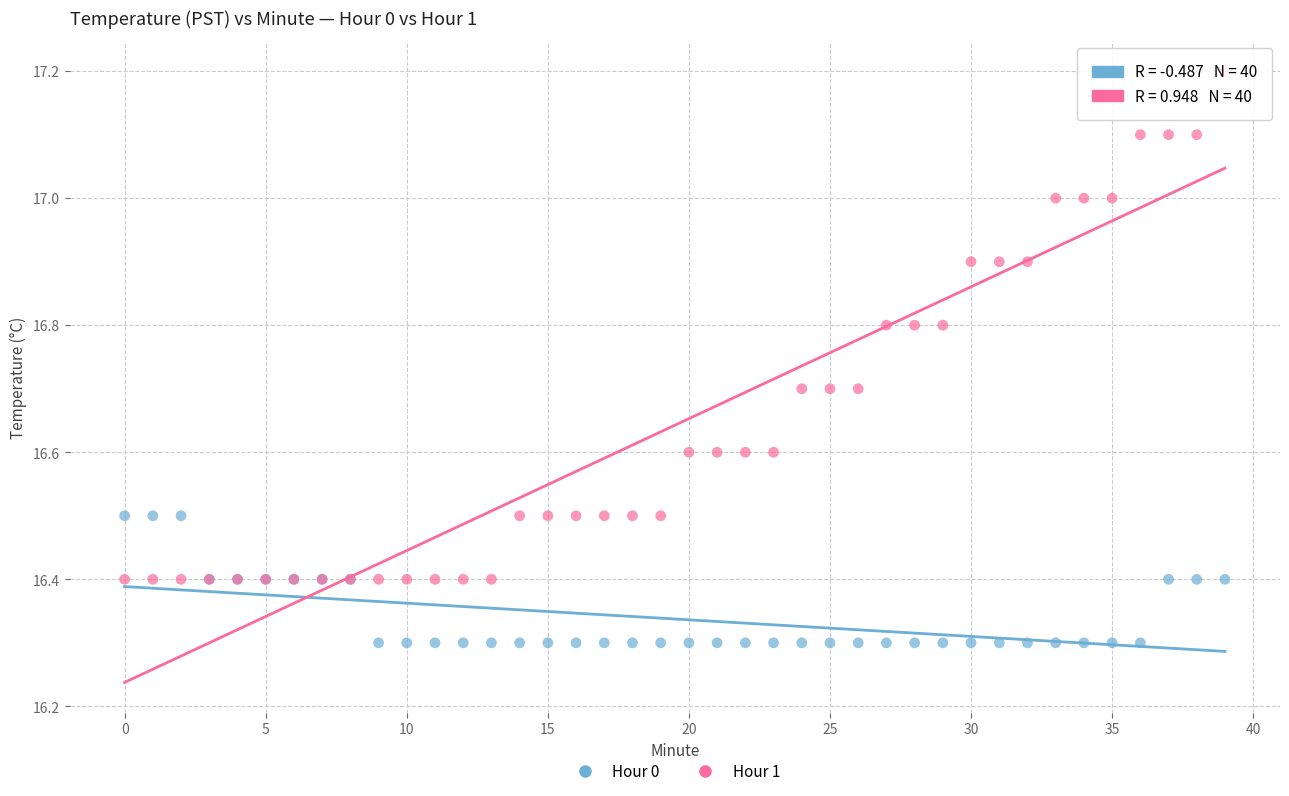

Which series reaches the maximum Y coordinate?

Hour 1